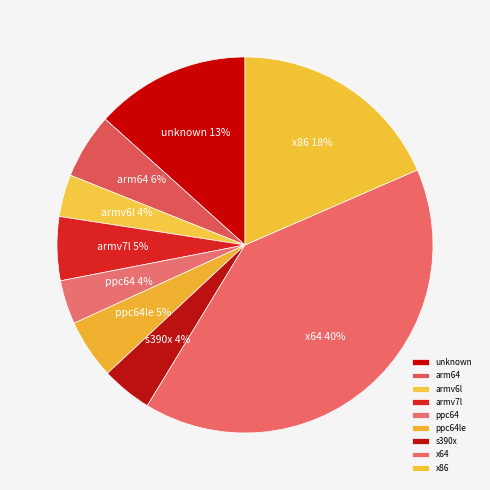

Between x86 and s390x, which is larger?

x86